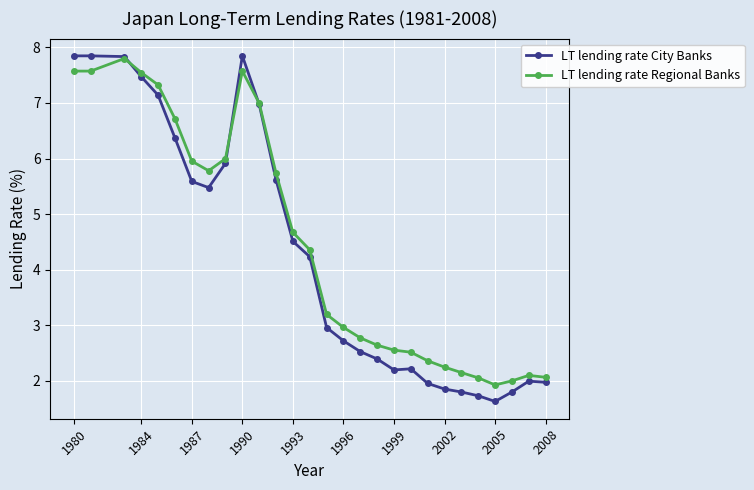

What is the difference between the maximum and minimum values in the LT lending rate City Banks series?

6.2